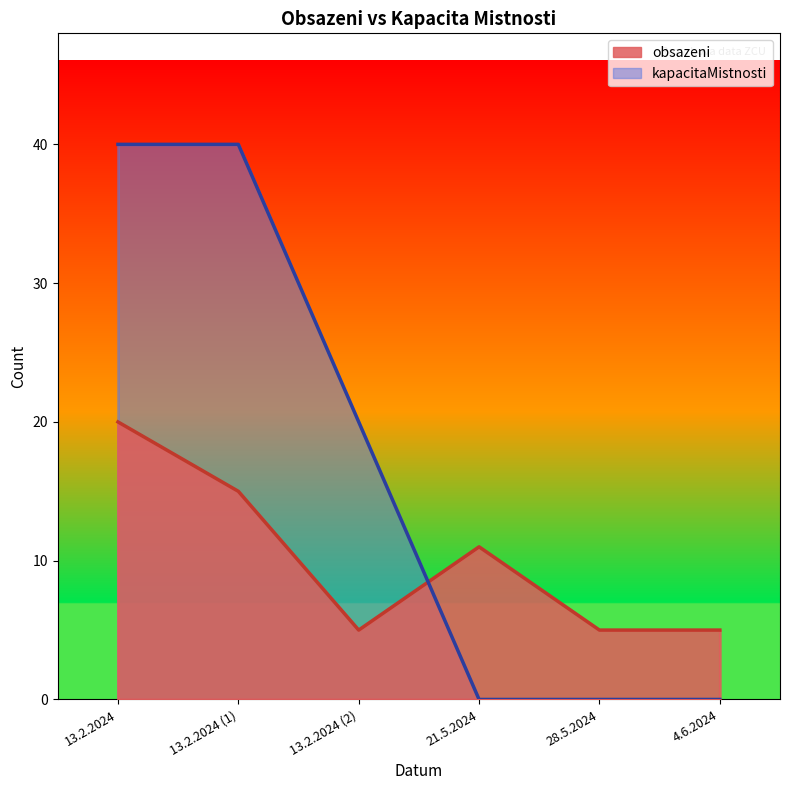

Reading right to left, what are all the values shown in this chart?

obsazeni: 5	5	11	5	15	20
kapacitaMistnosti: 0	0	0	20	40	40